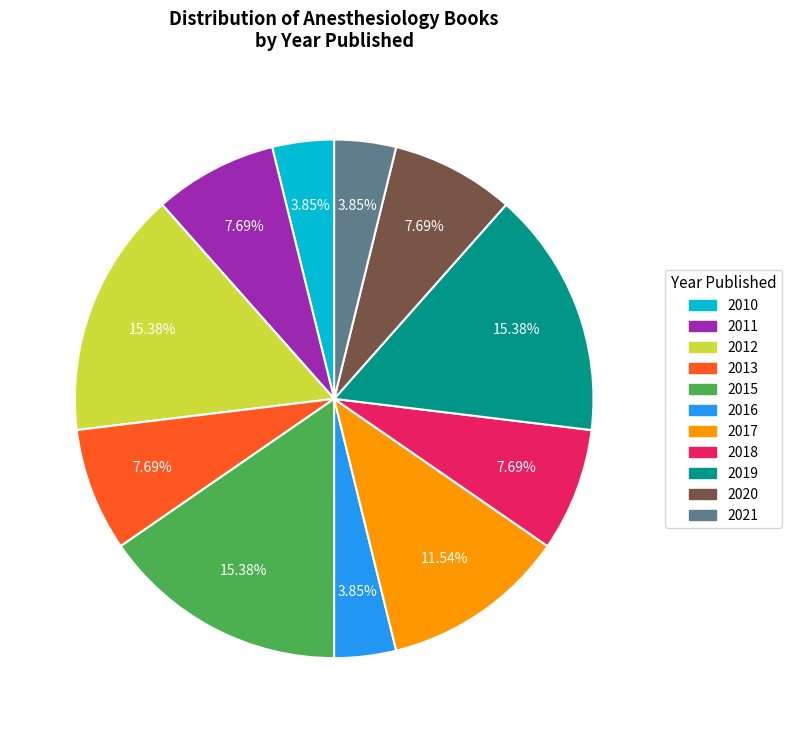

Between 2021 and 2017, which is larger?

2017